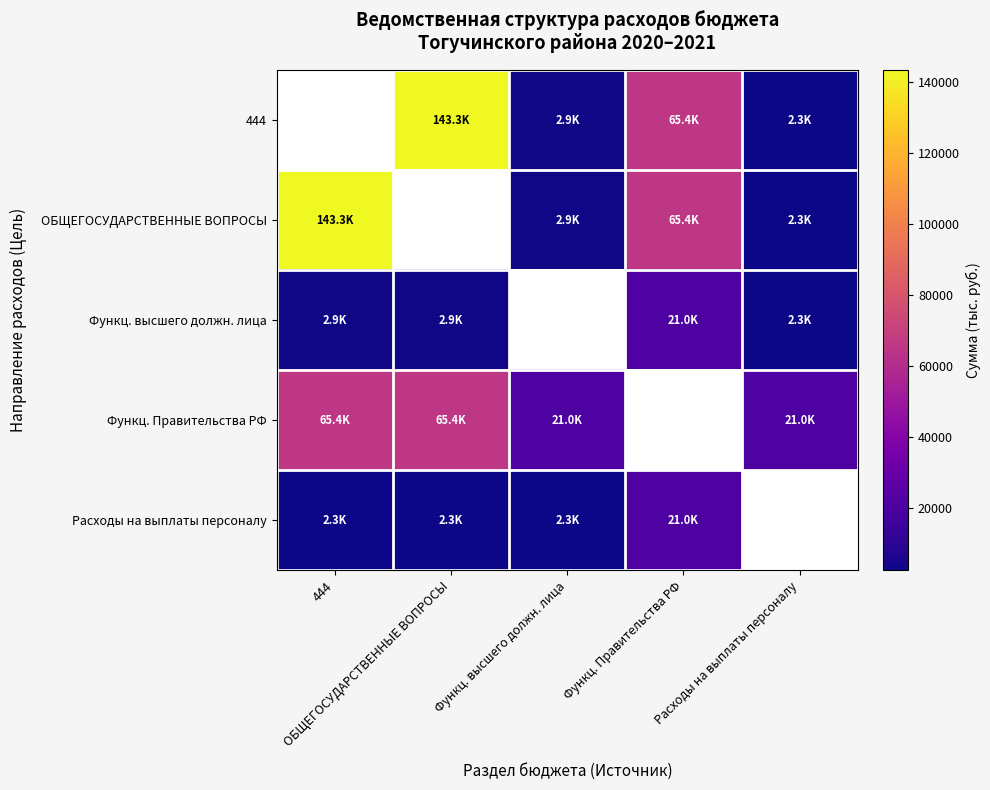

Between Расходы на выплаты персоналу and 444, which is larger?

444